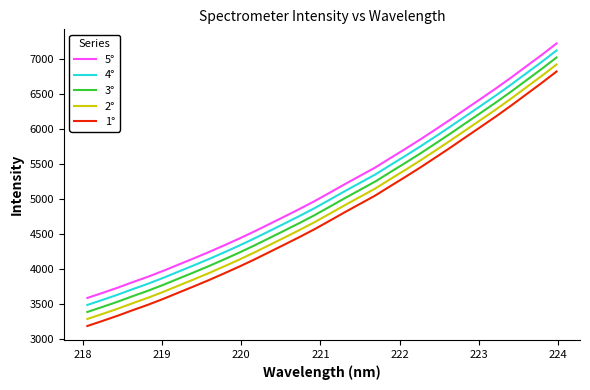

How many lines are shown in the chart?

5